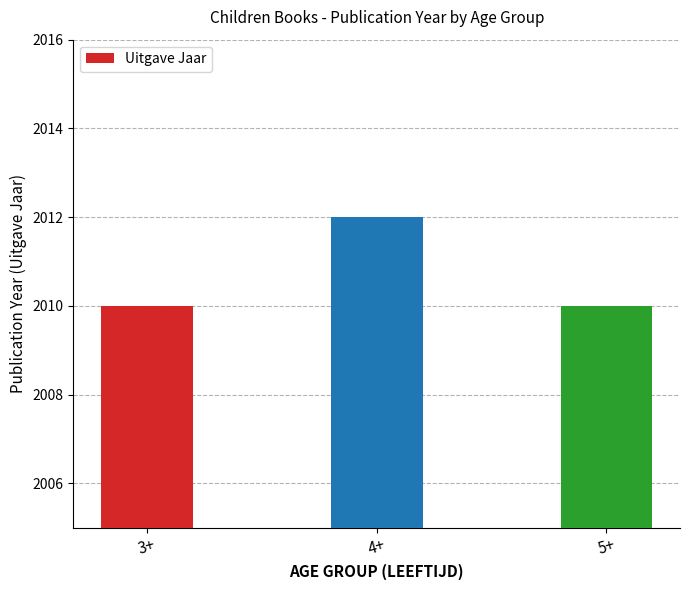

What is the label of the 2nd bar from the right?

4+